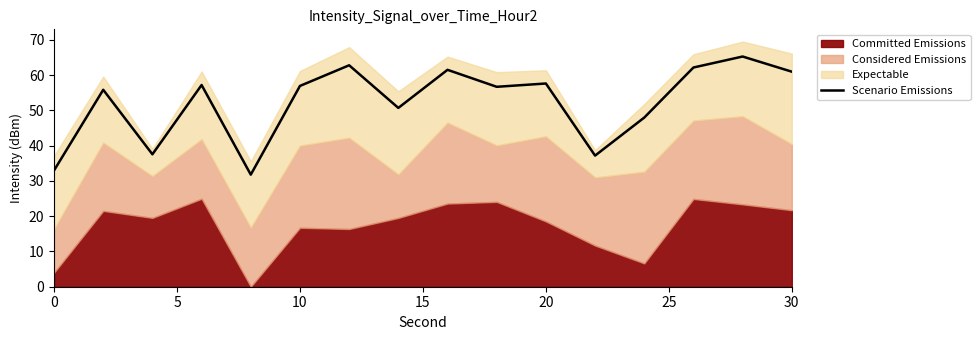

What is the highest value of the Scenario Emissions series?

65.3